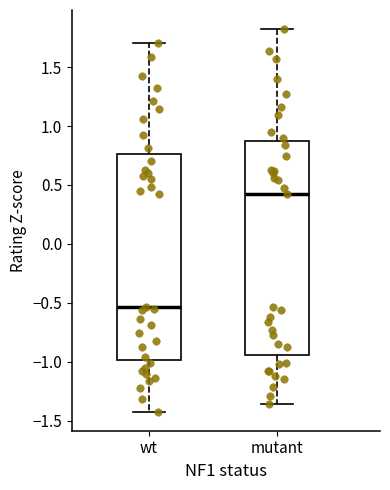

Which box is the tallest, from its lower edge to its upper edge?

mutant